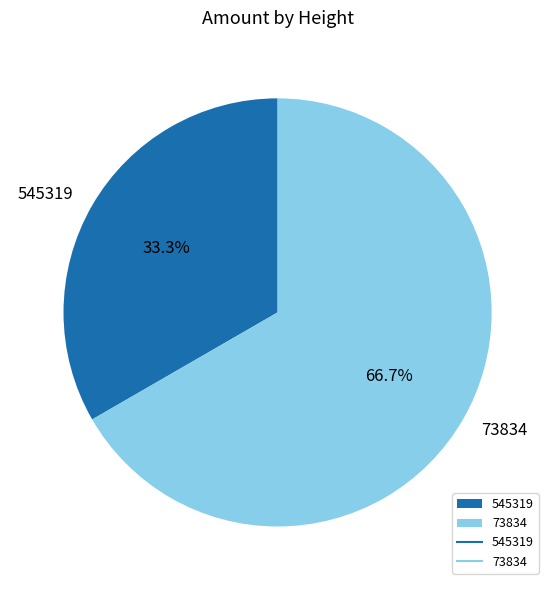

Which slice represents more than half of the pie?

73834